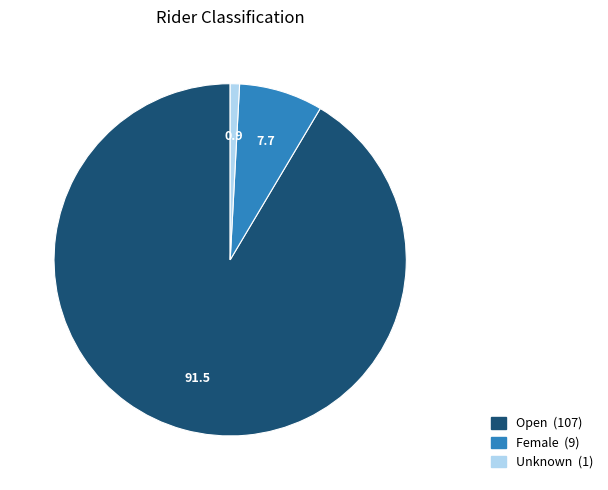

Count the number of slices in the pie.

3